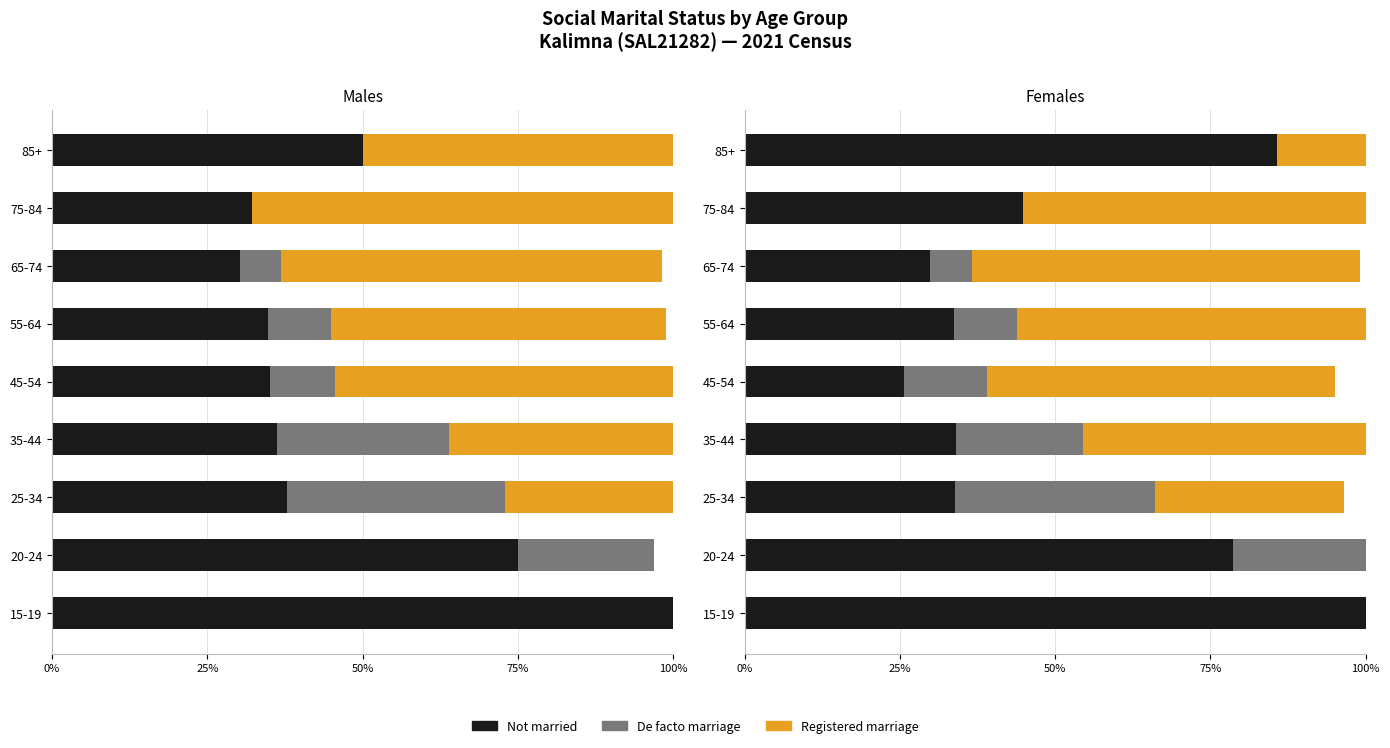

Does the chart contain any negative values?

No